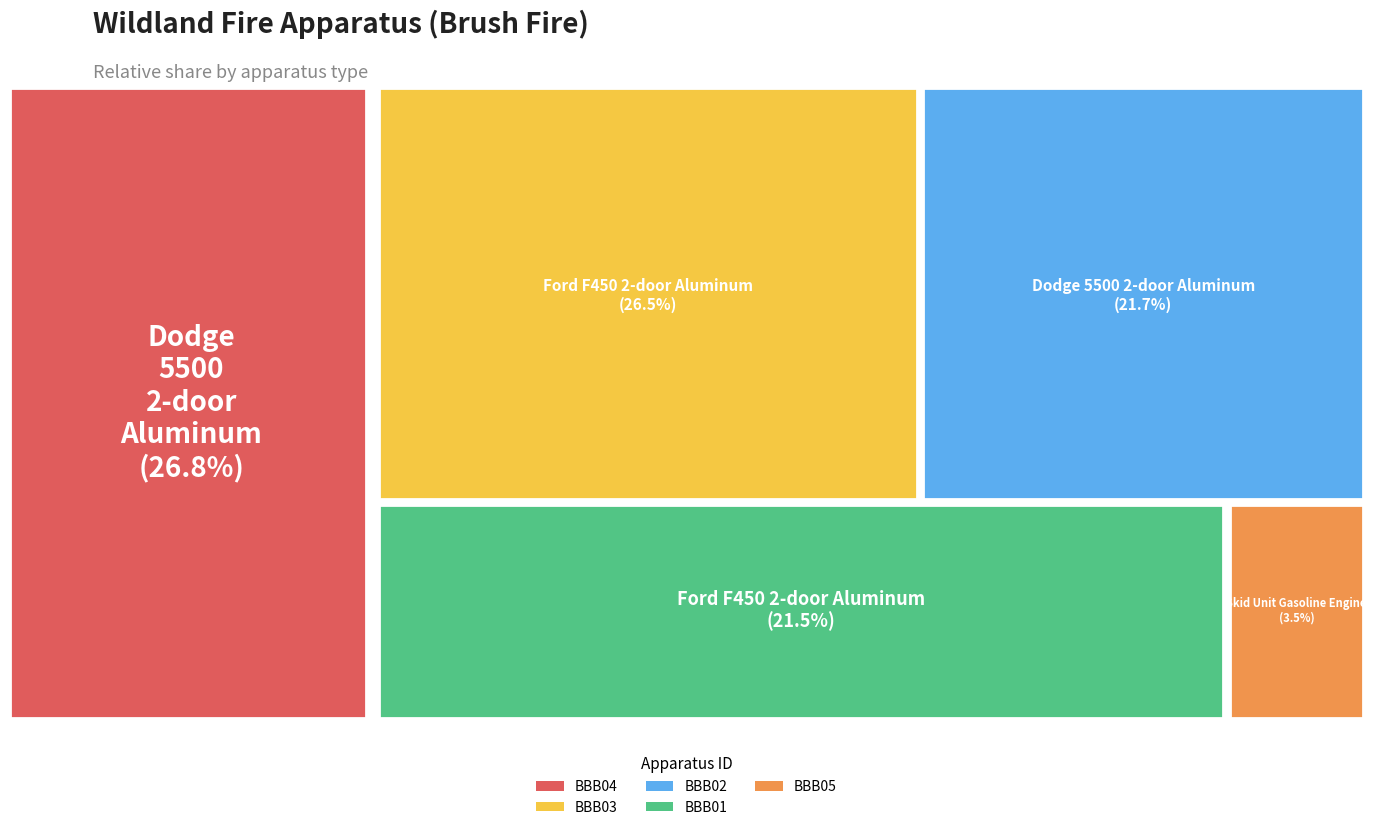

To the nearest percent, what is the combined percentage of BBB02: Dodge 5500 2-door Aluminum Fabricated and BBB05: Skid Unit Gasoline Engine?

25%